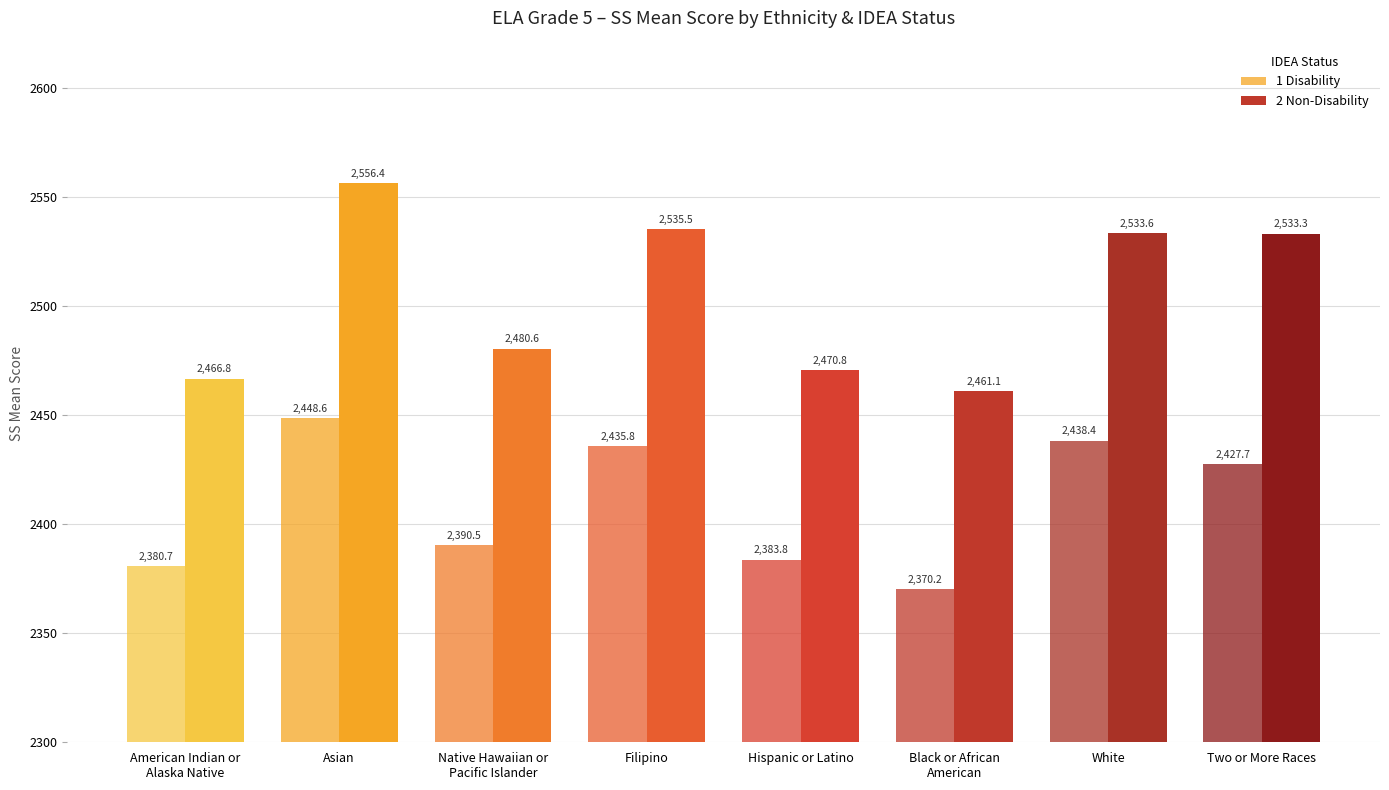

How many distinct data groups are displayed?

2